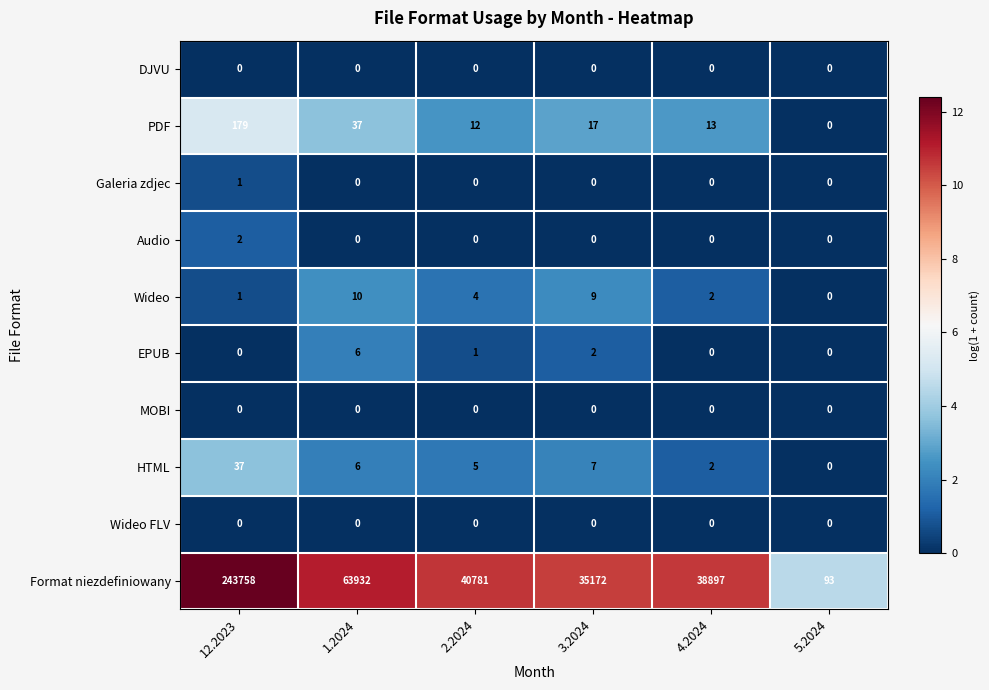

List the labels in order of Format niezdefiniowany value, smallest first.

5.2024, 3.2024, 4.2024, 2.2024, 1.2024, 12.2023